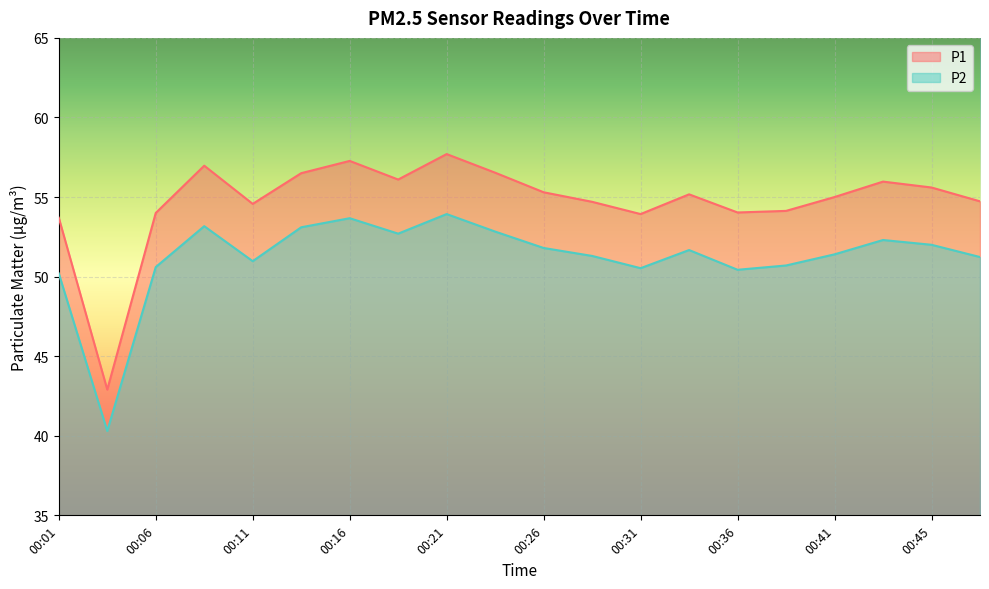

What is the total value across all series at 00:33?

106.8